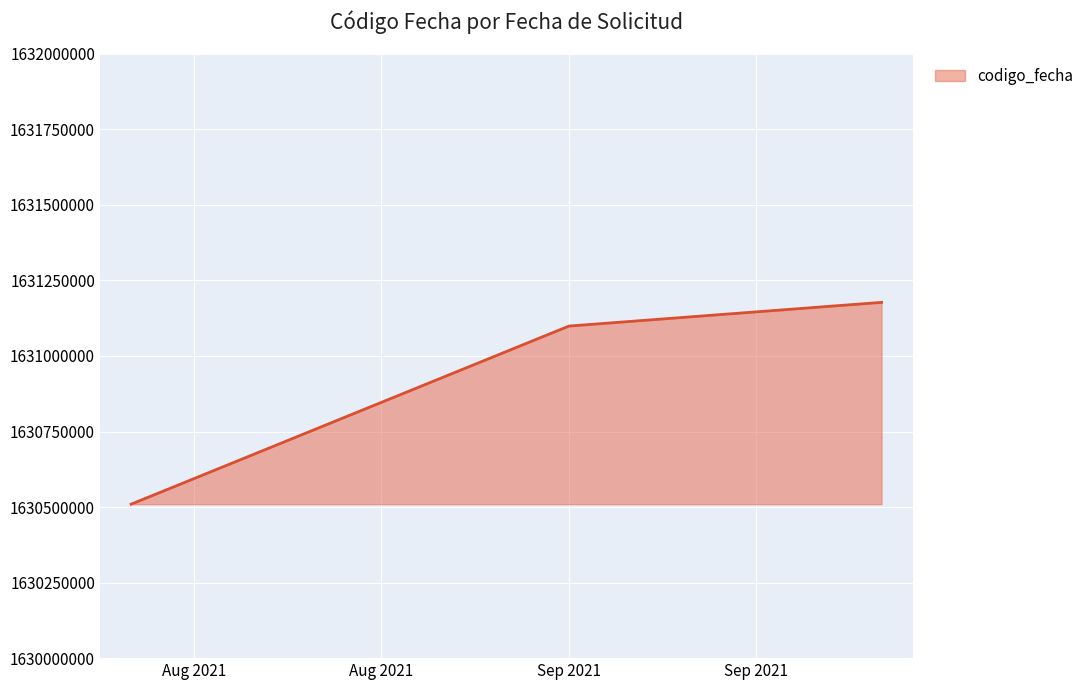

What is the difference between the maximum and second lowest values?

78488